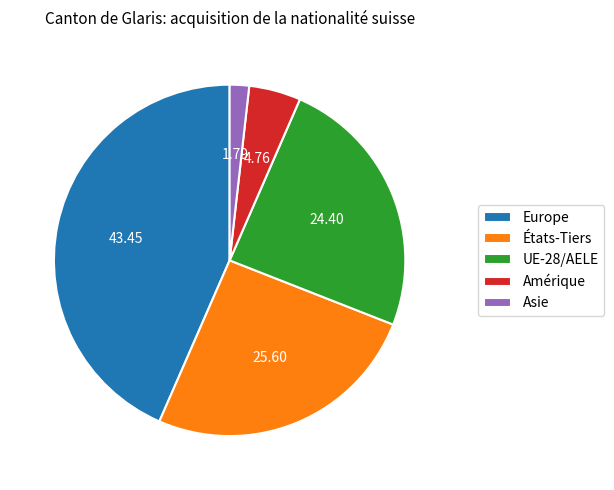

Do États-Tiers and Amérique together represent more than half of the pie?

No